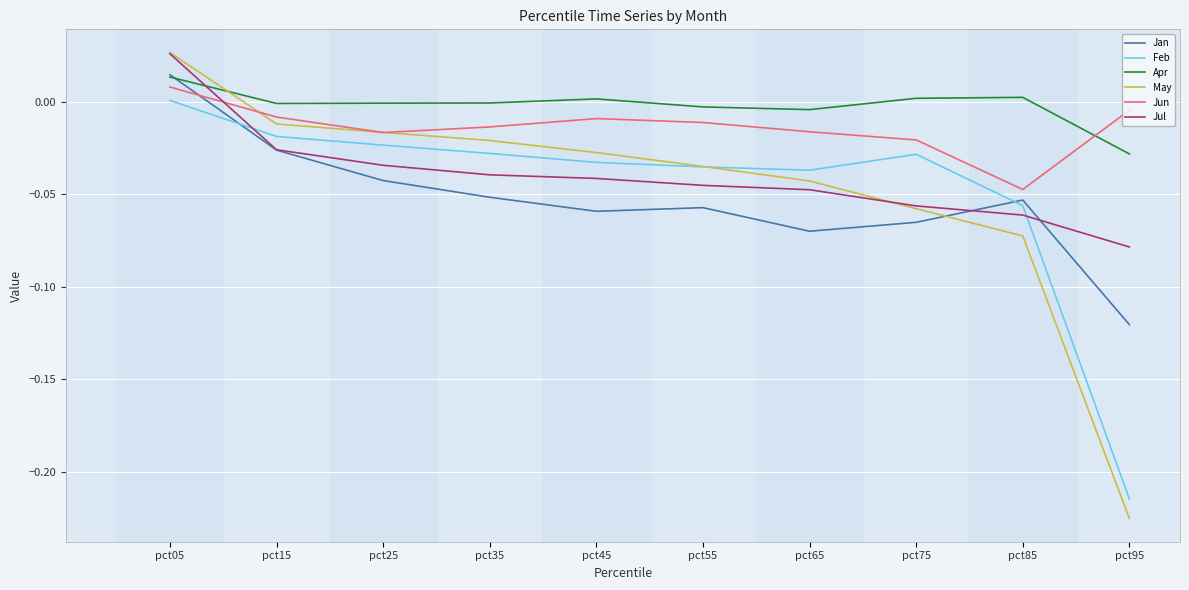

True or false: Jul has more than 2 points higher than both neighbors.

False